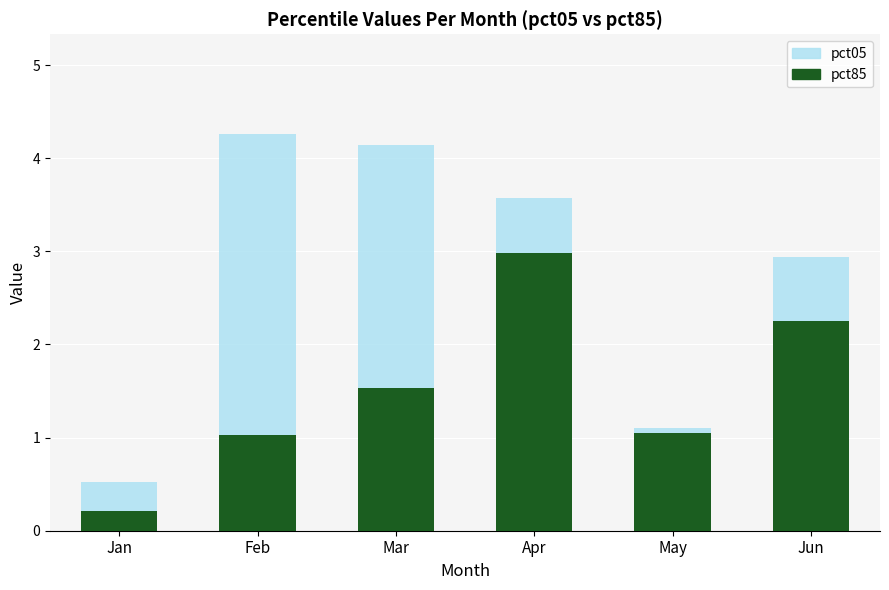

List the series in order of their peak value, highest first.

pct05, pct85